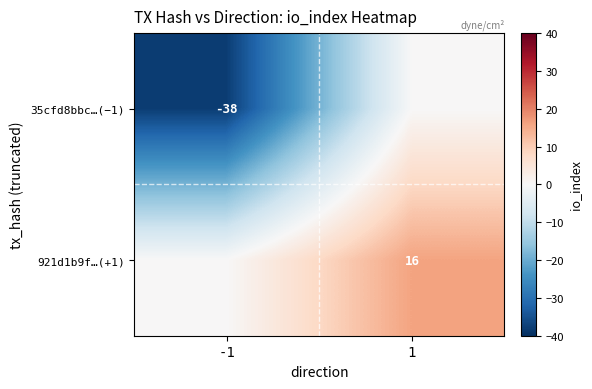

Is the value of 35cfd8bbc…(−1) at -1 greater than the value of 921d1b9f…(+1) at 1?

No